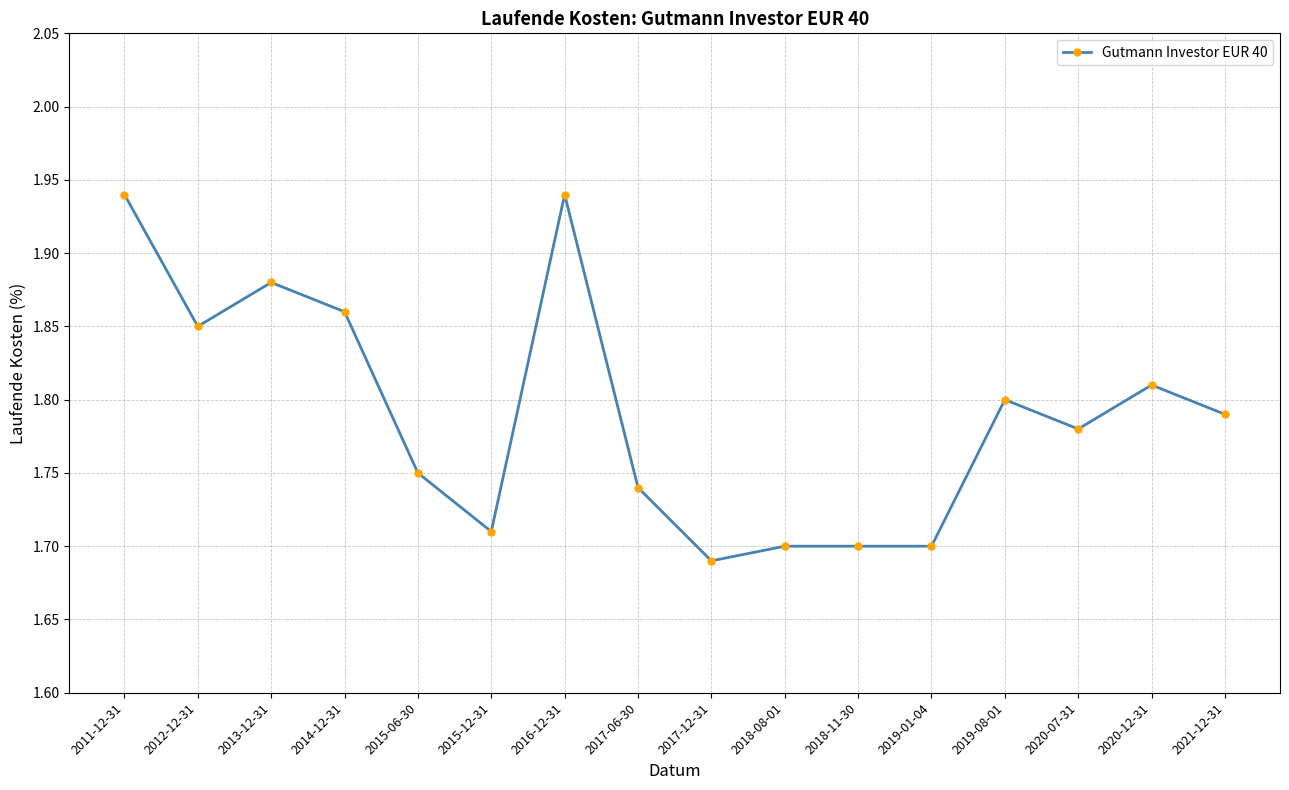

At which label is the value closest to 1?

2017-12-31